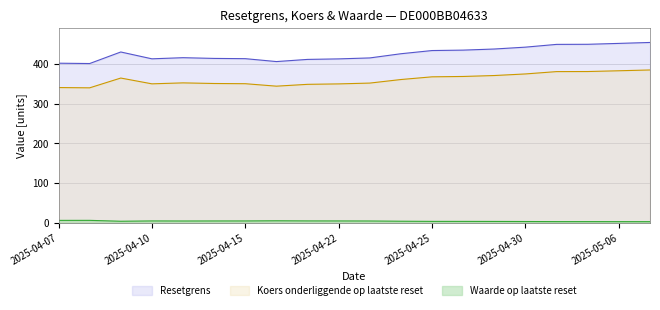

Where is Resetgrens nearest to the value 427?

2025-04-24